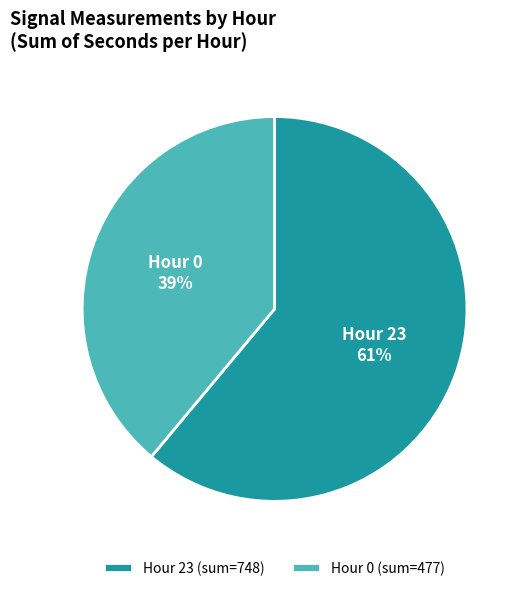

To the nearest percent, what is the difference between the largest and smallest slice percentages?

22%